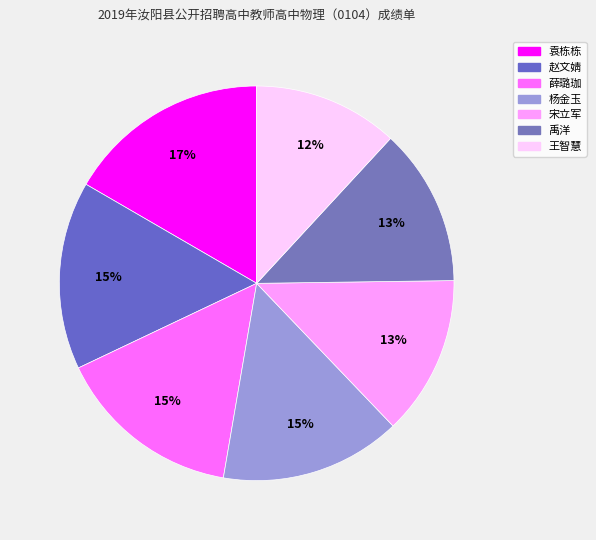

How many slices are in this pie chart?

7